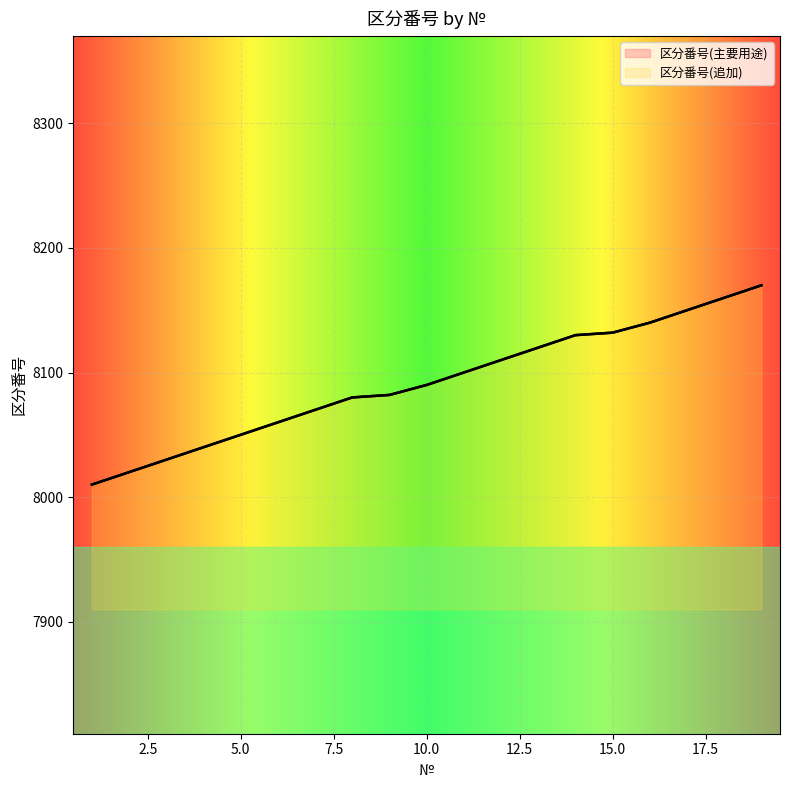

Where does the 区分番号(追加) series first go above 8090?

11